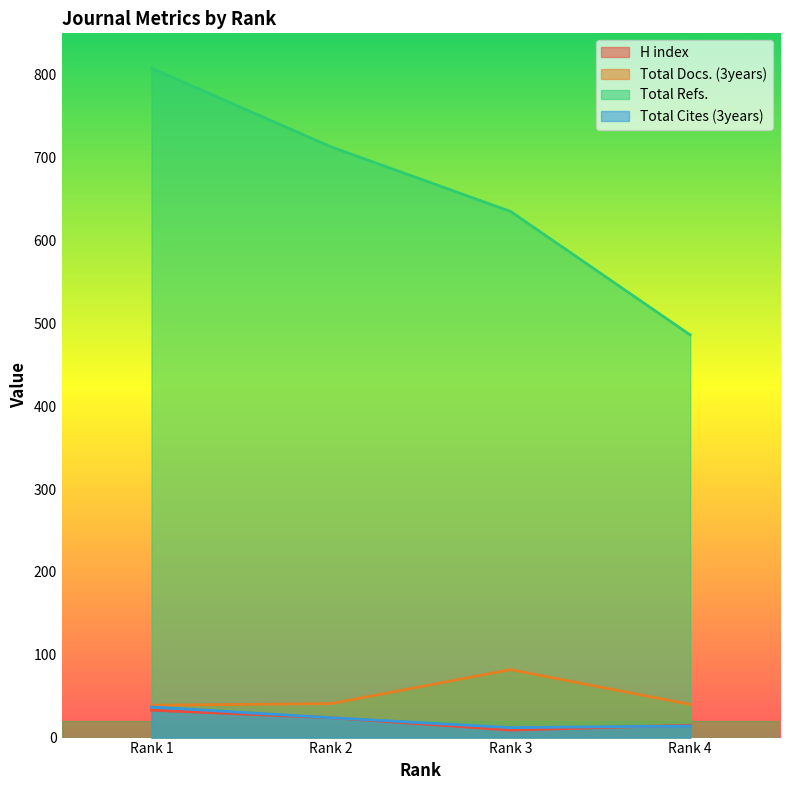

The value of Total Refs. at Rank 4 is 250. True or false?

False